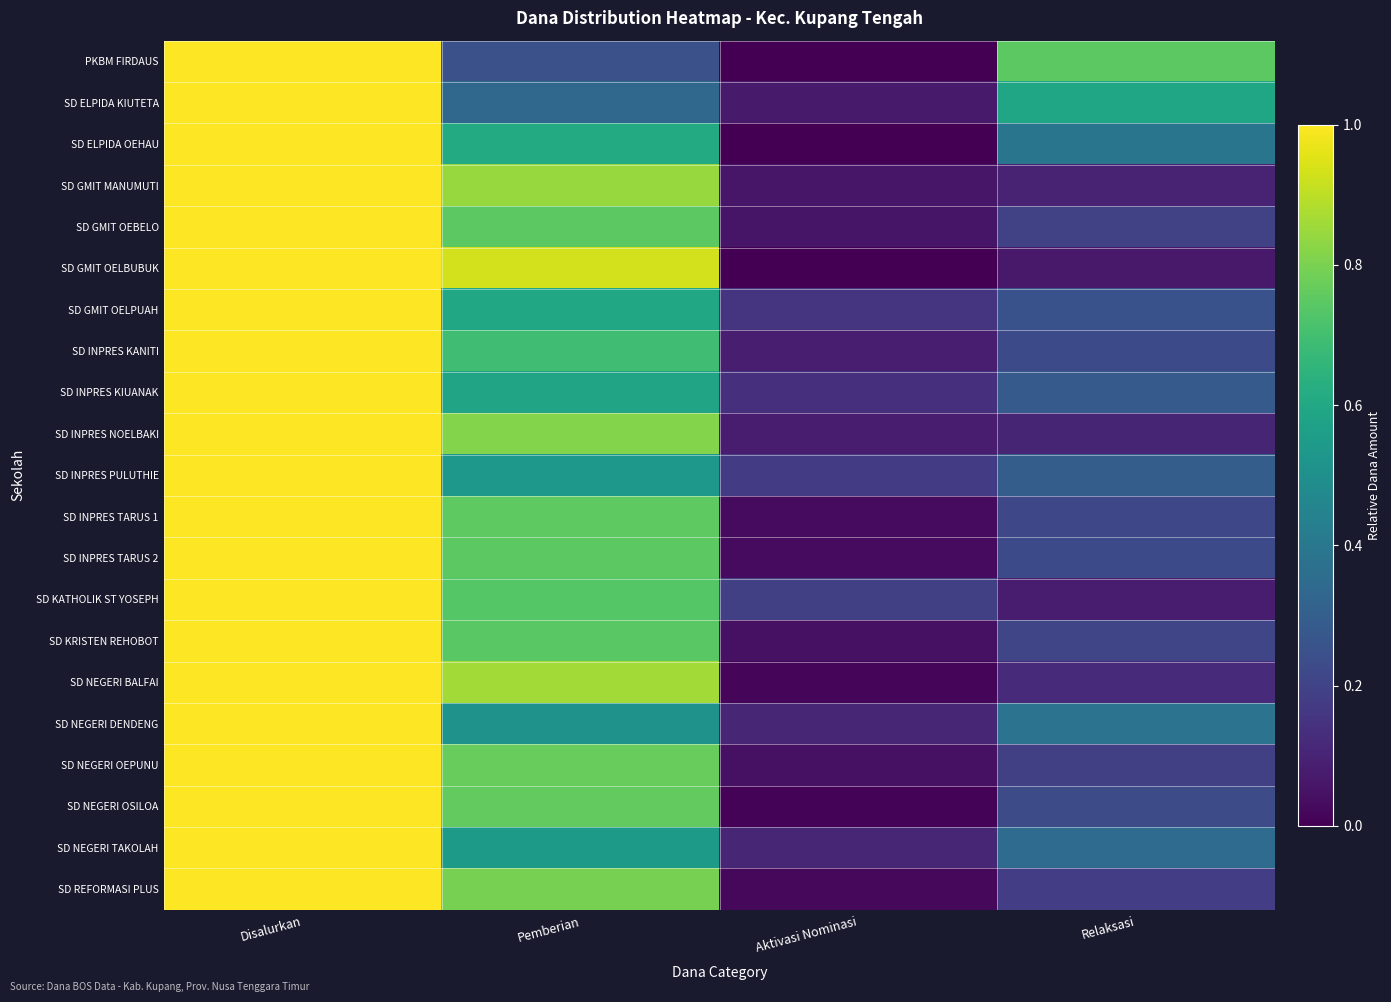

Which has a higher value, Disalurkan or Pemberian?

Disalurkan